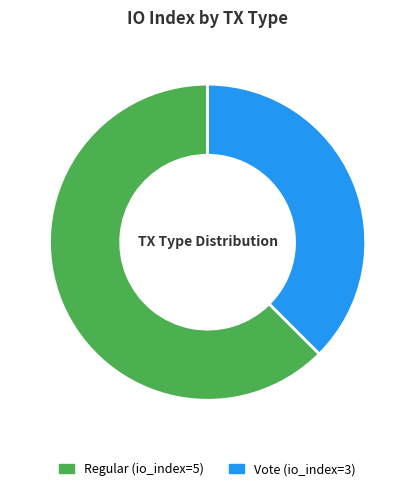

How many slices are in this pie chart?

2